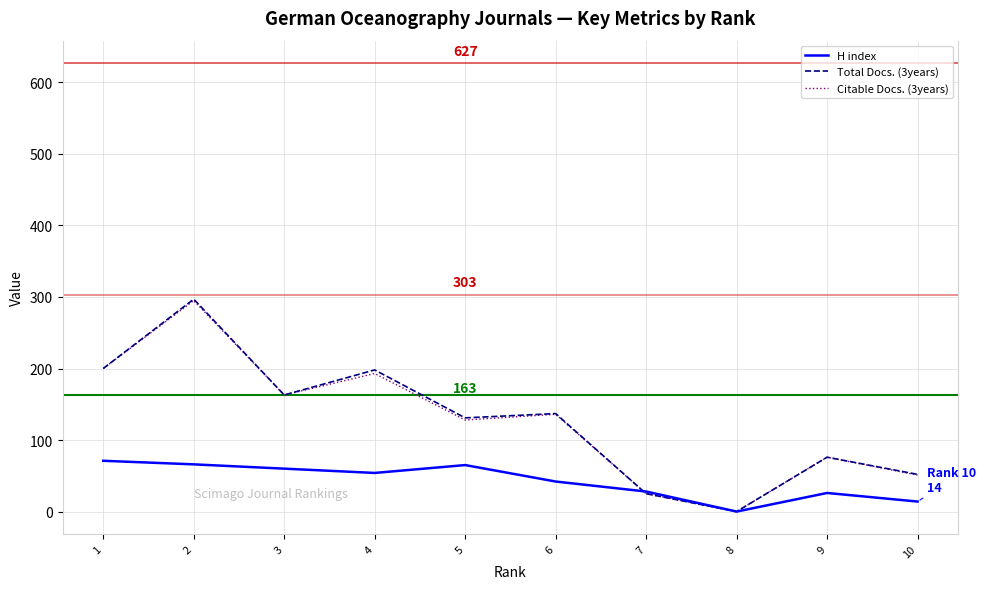

Which series has the widest spread of values?

Total Docs. (3years)